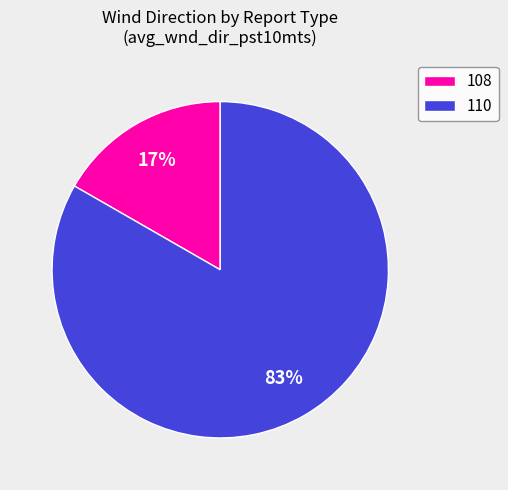

Do 110 and 108 together represent more than half of the pie?

Yes